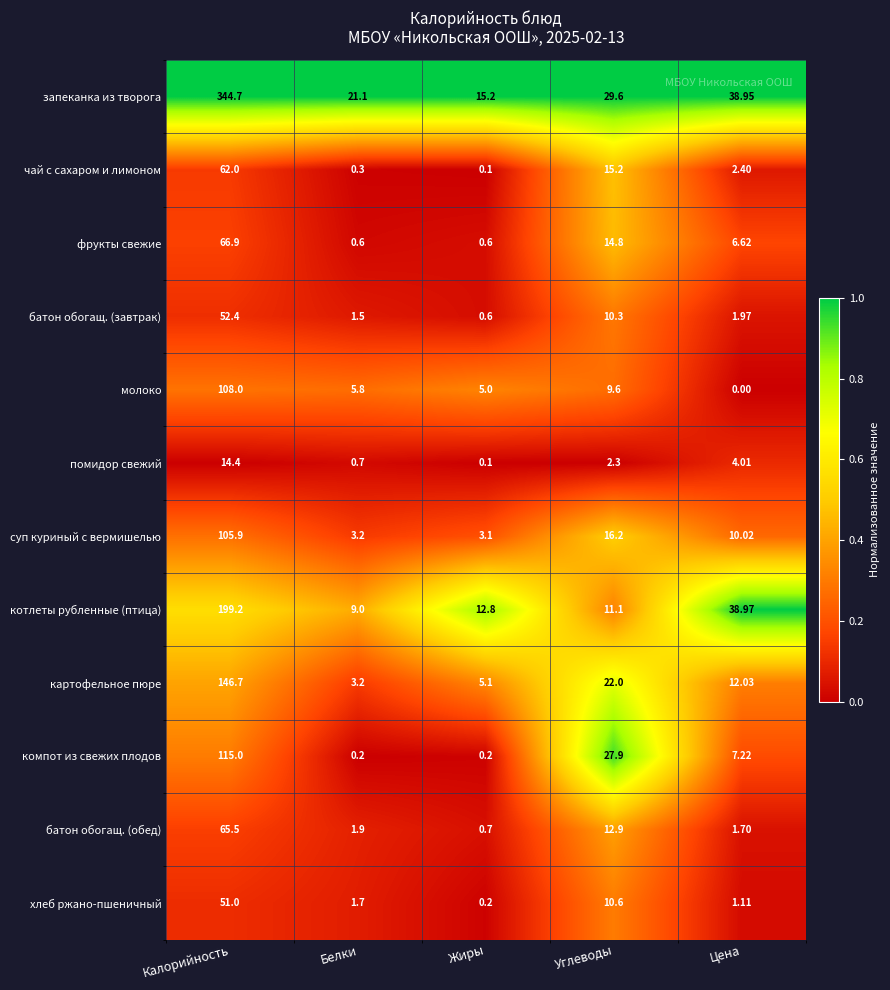

How many series are shown in this chart?

12